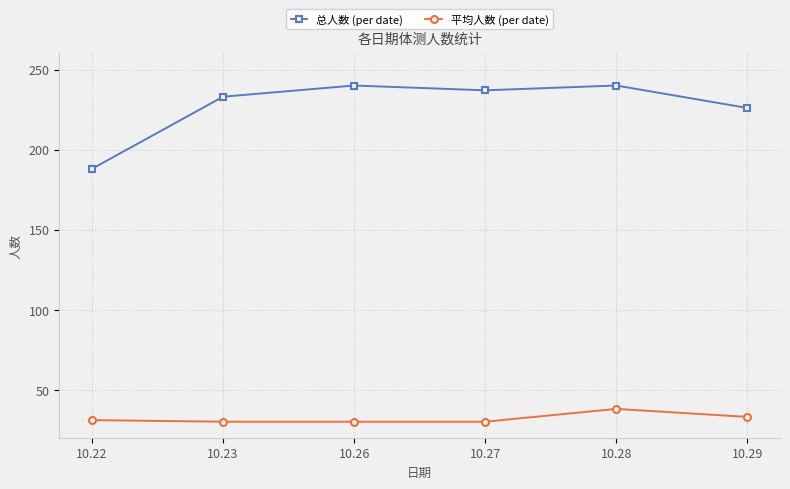

How many values in the 总人数 (per date) series are below 237?

3